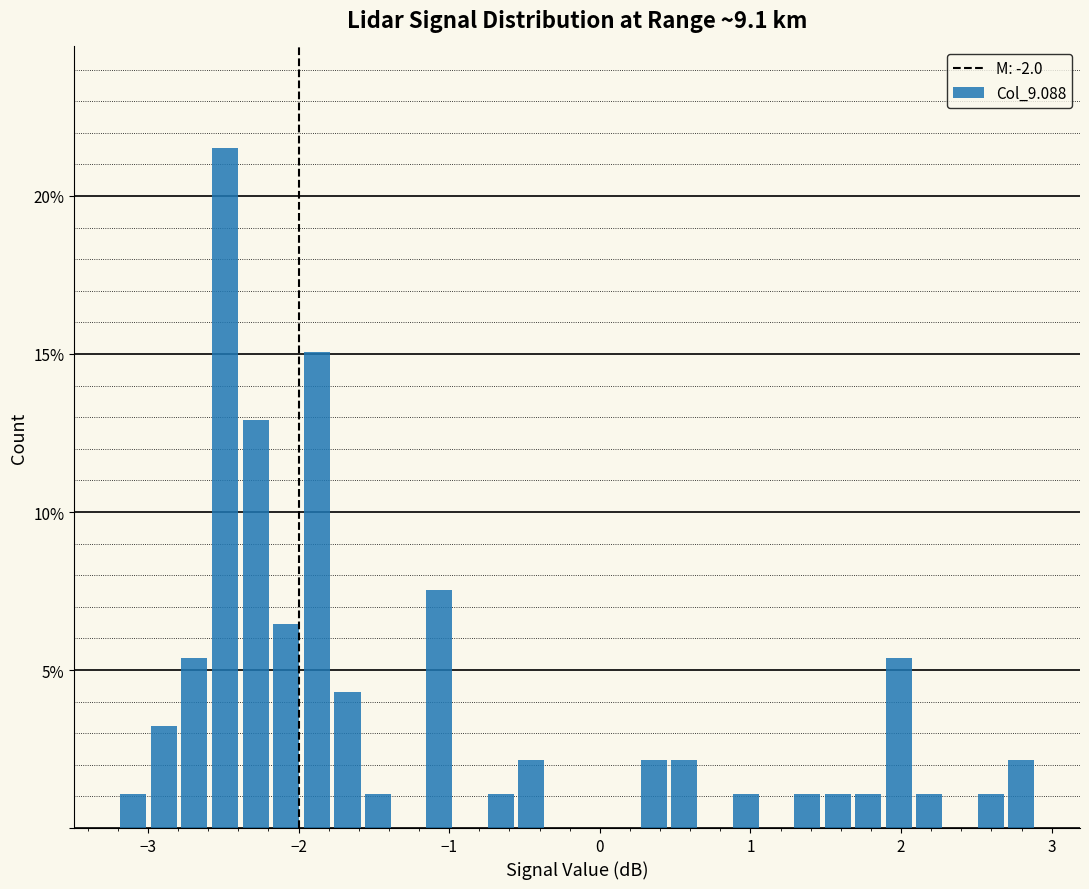

Read against the x-axis, roughly where is the centre of the tallest bar?

-2.5